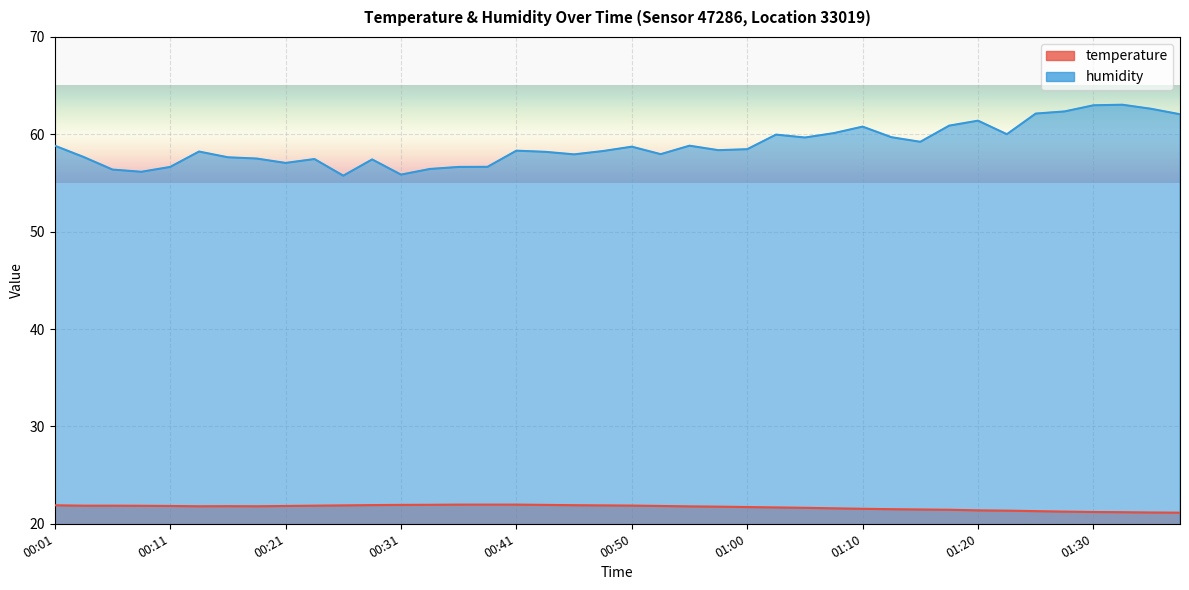

True or false: humidity has more than 1 points higher than both neighbors.

True